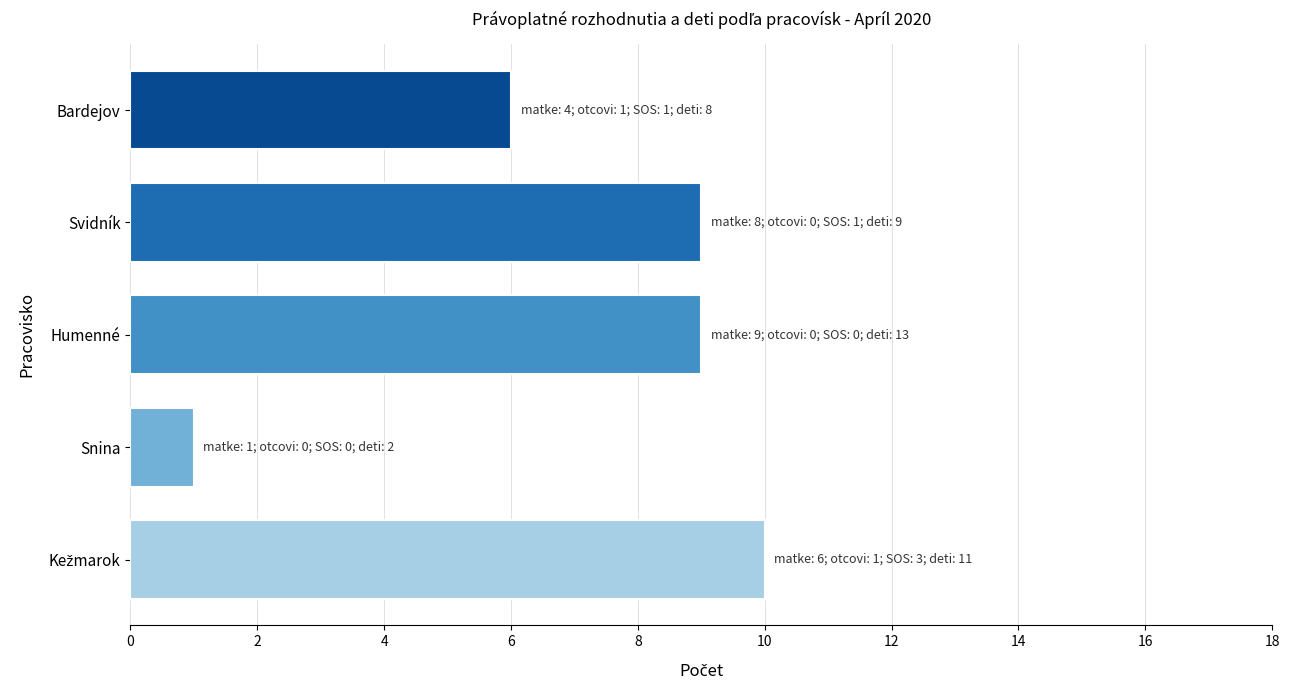

At which category does the chart reach its minimum across all series?

Snina